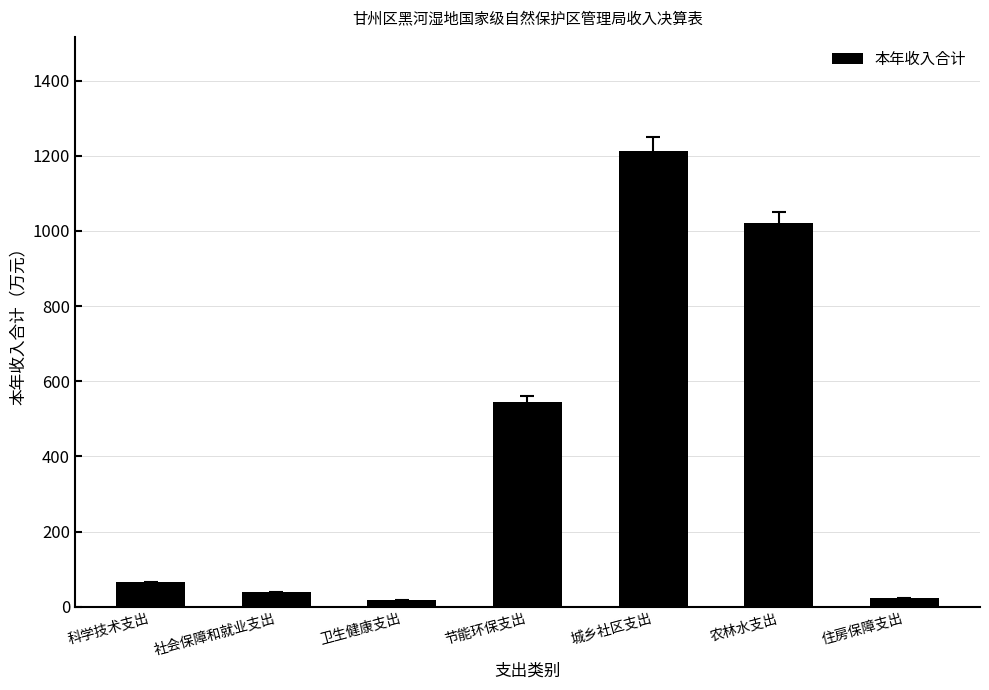

What is the minimum value shown in the chart?

16.8